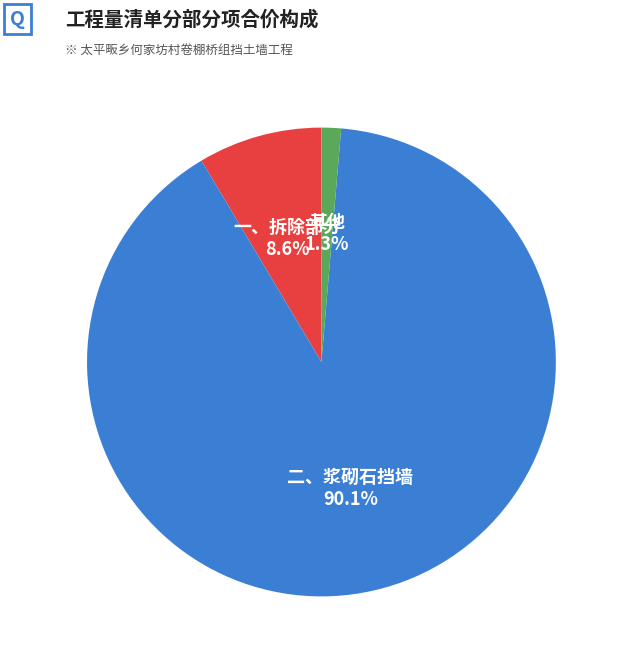

To the nearest percent, what portion does 其他 represent?

1%